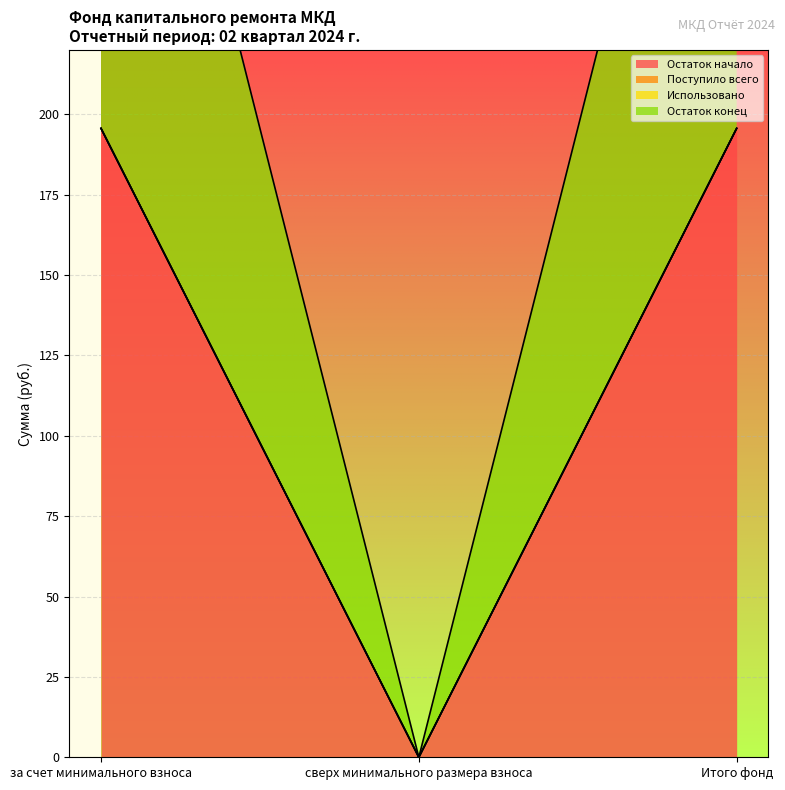

How many lines are shown in the chart?

2